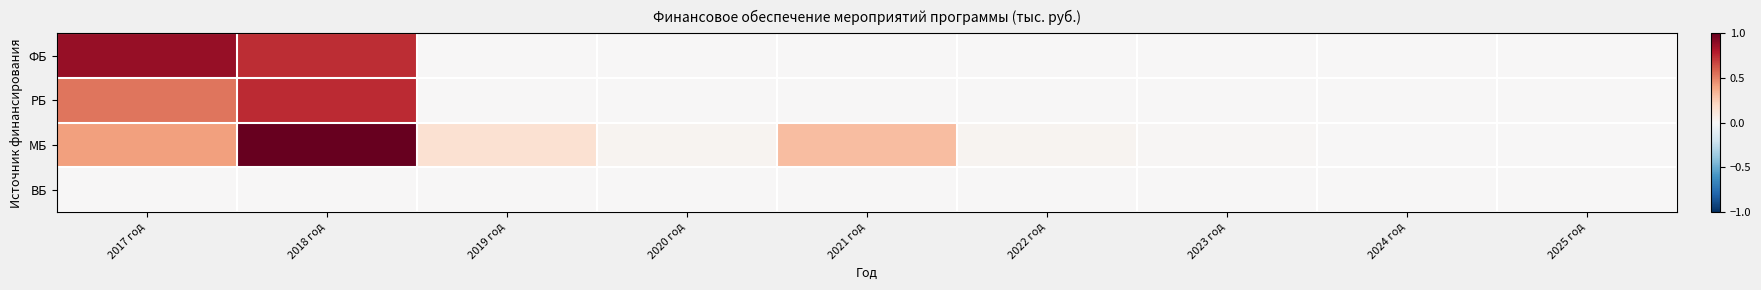

Reading left to right, what are all the values shown in this chart?

ФБ: 2017 год=0.9	2018 год=0.7	2019 год=0.0	2020 год=0.0	2021 год=0.0	2022 год=0.0	2023 год=0.0	2024 год=0.0	2025 год=0.0
РБ: 2017 год=0.5	2018 год=0.7	2019 год=0.0	2020 год=0.0	2021 год=0.0	2022 год=0.0	2023 год=0.0	2024 год=0.0	2025 год=0.0
МБ: 2017 год=0.4	2018 год=1.0	2019 год=0.2	2020 год=0.0	2021 год=0.3	2022 год=0.0	2023 год=0.0	2024 год=0.0	2025 год=0.0
ВБ: 2017 год=0.0	2018 год=0.0	2019 год=0.0	2020 год=0.0	2021 год=0.0	2022 год=0.0	2023 год=0.0	2024 год=0.0	2025 год=0.0